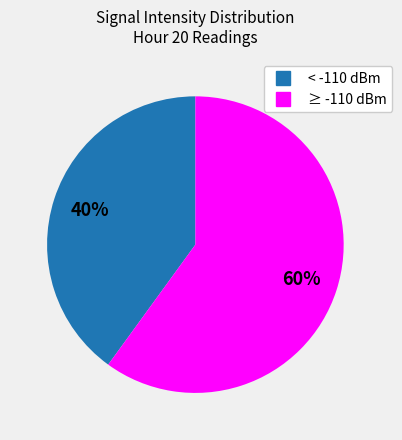

To the nearest percent, what is the average slice percentage?

50%